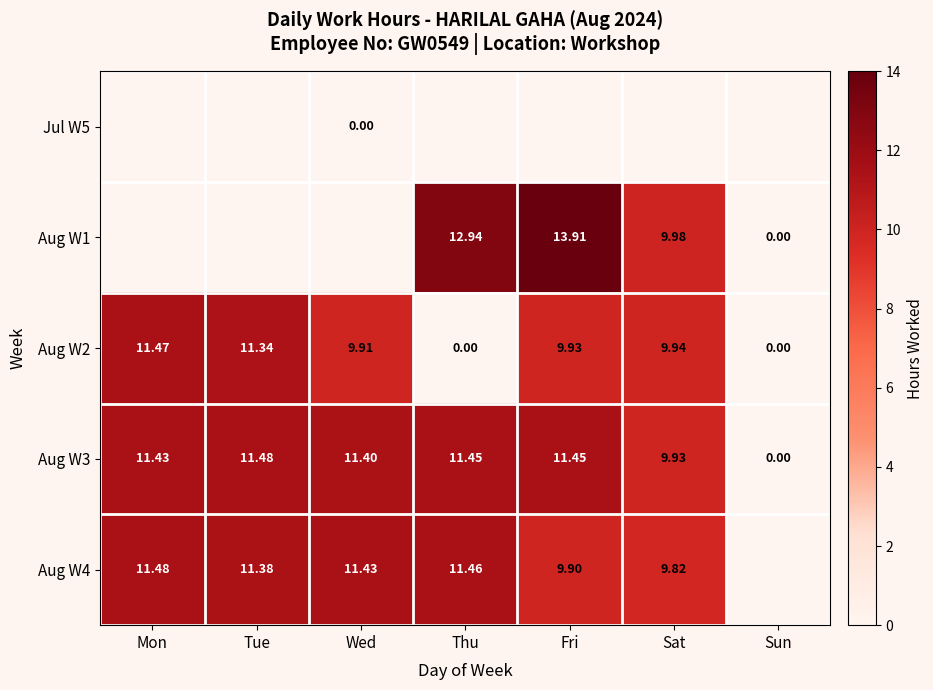

At which label is Aug W2 closest to 5?

Wed